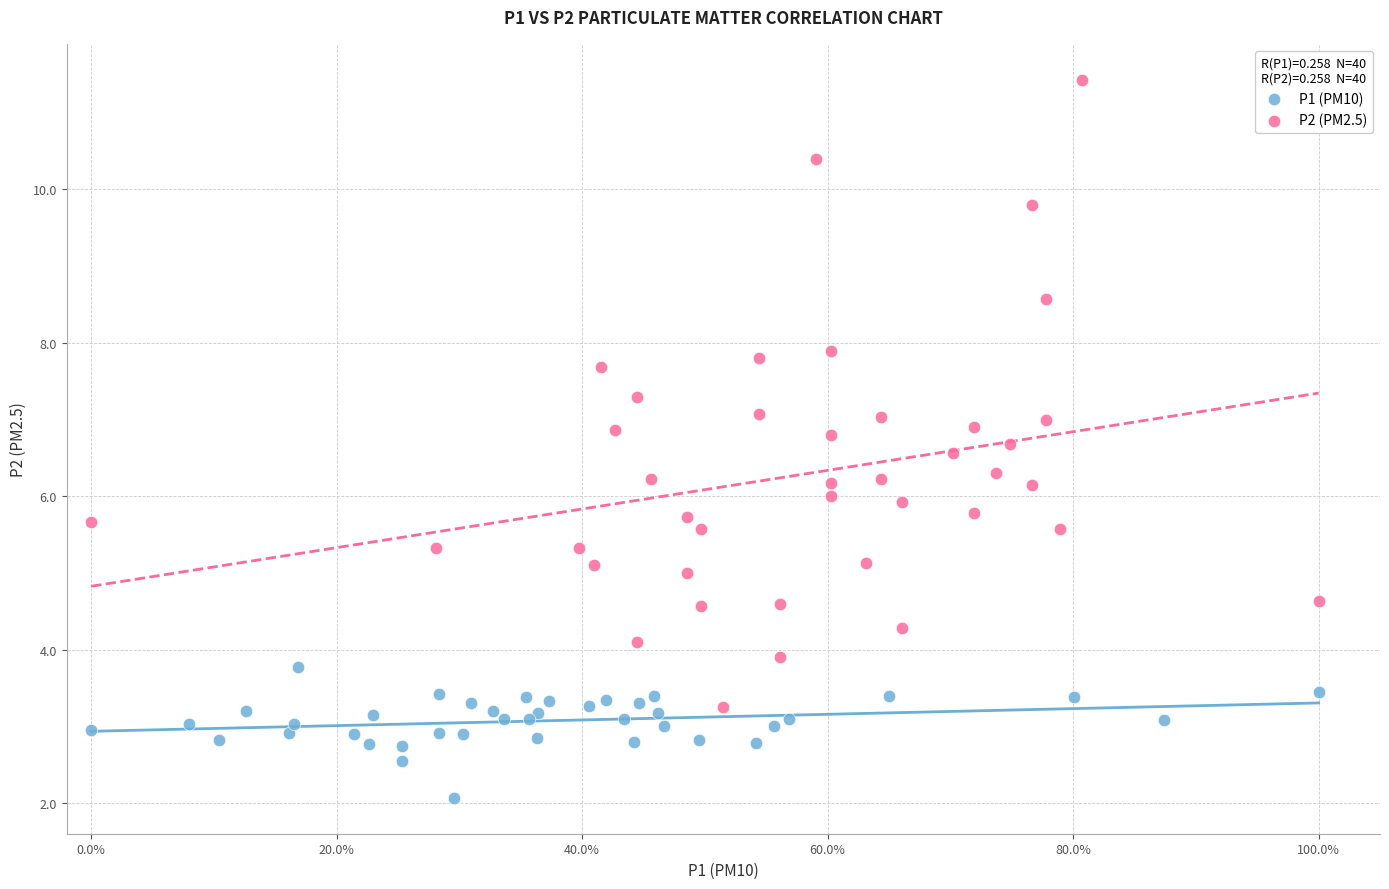

Which series reaches the minimum Y coordinate?

P1 (PM10)